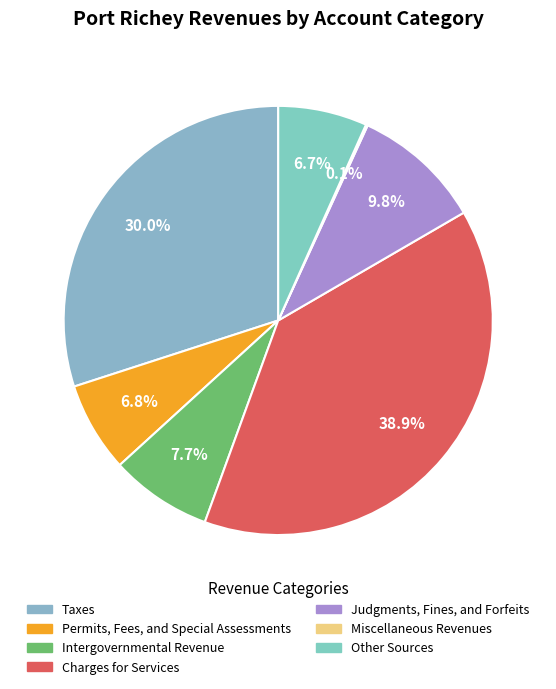

To the nearest percent, what percentage of the pie is Taxes?

30%